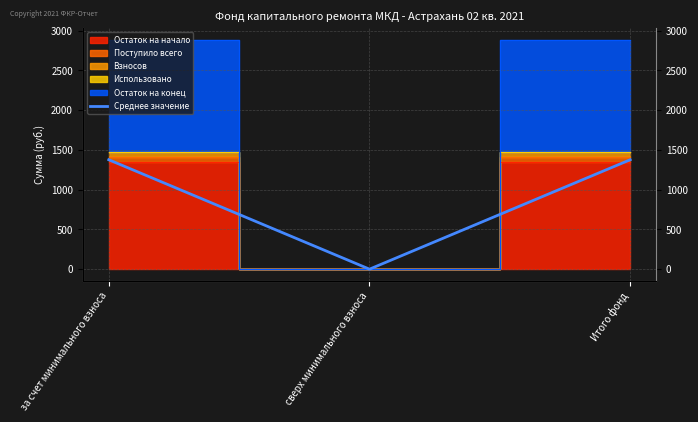

List the labels in order of value, largest first.

за счет минимального взноса, Итого фонд, сверх минимального взноса